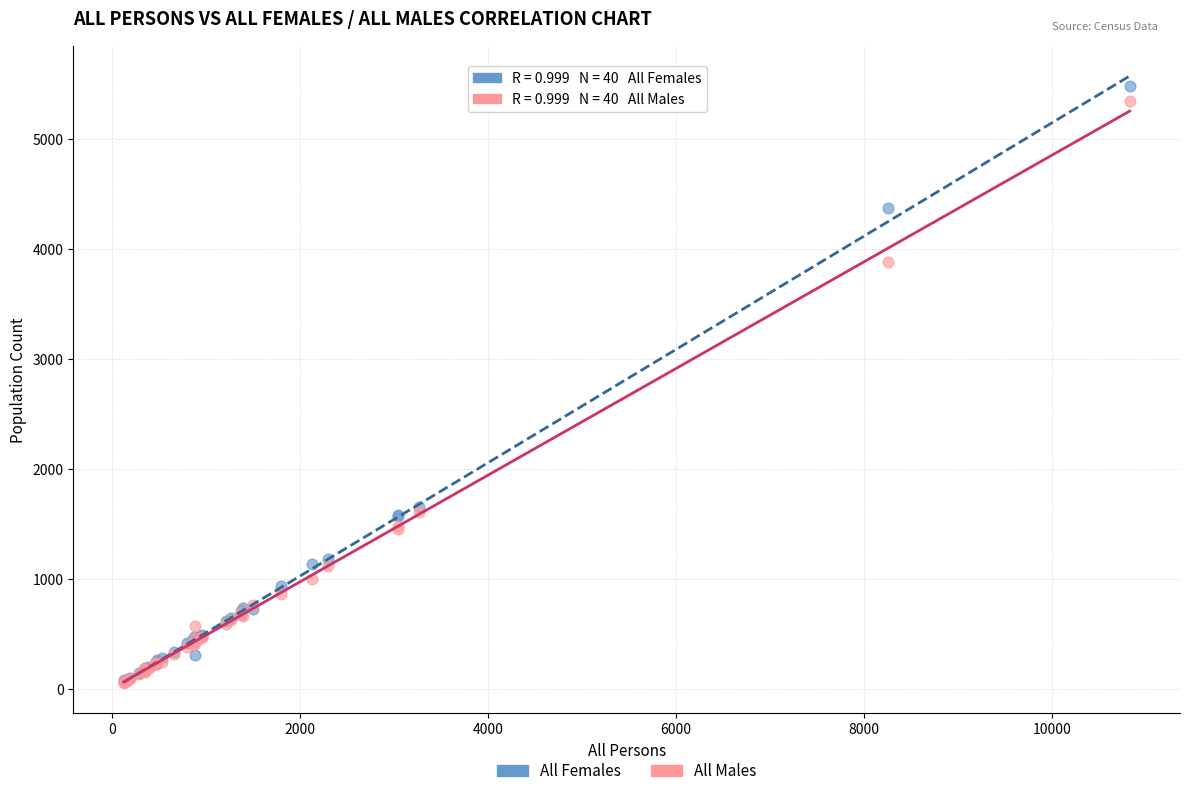

What are all the series names shown in the legend?

All Females, All Males